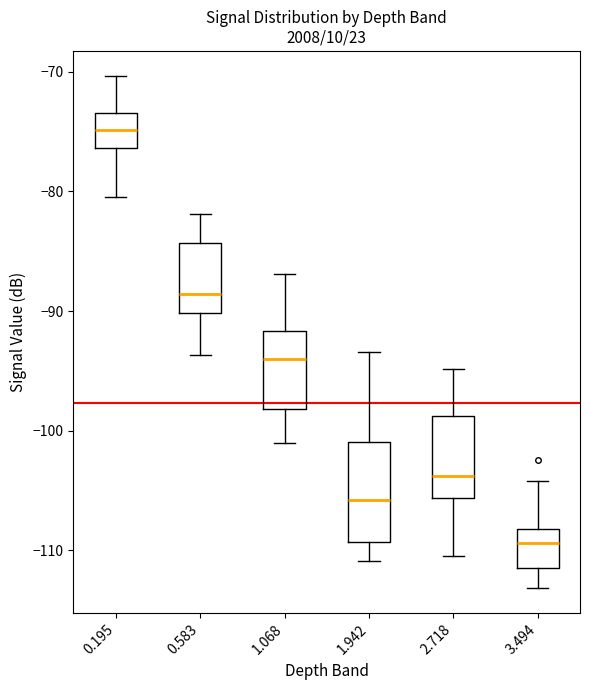

Reading left to right, transcribe this box plot: for each box, give where its median line is, the range the box spans, and where its two whiskers end, as read against the y-axis. The values are not printed on the chart, so give them approximately, as read against the axis.

0.195: median -75, box -76 to -73, whiskers -80 to -70
0.583: median -89, box -90 to -84, whiskers -94 to -82
1.068: median -94, box -98 to -92, whiskers -101 to -87
1.942: median -106, box -109 to -101, whiskers -111 to -93
2.718: median -104, box -106 to -99, whiskers -110 to -95
3.494: median -109, box -111 to -108, whiskers -113 to -104